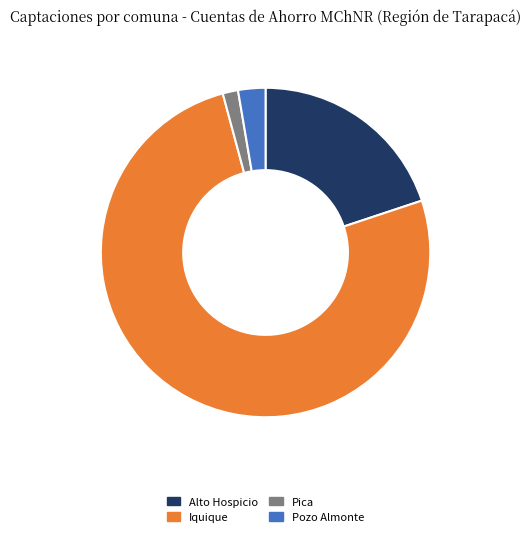

How many segments does this pie chart have?

4